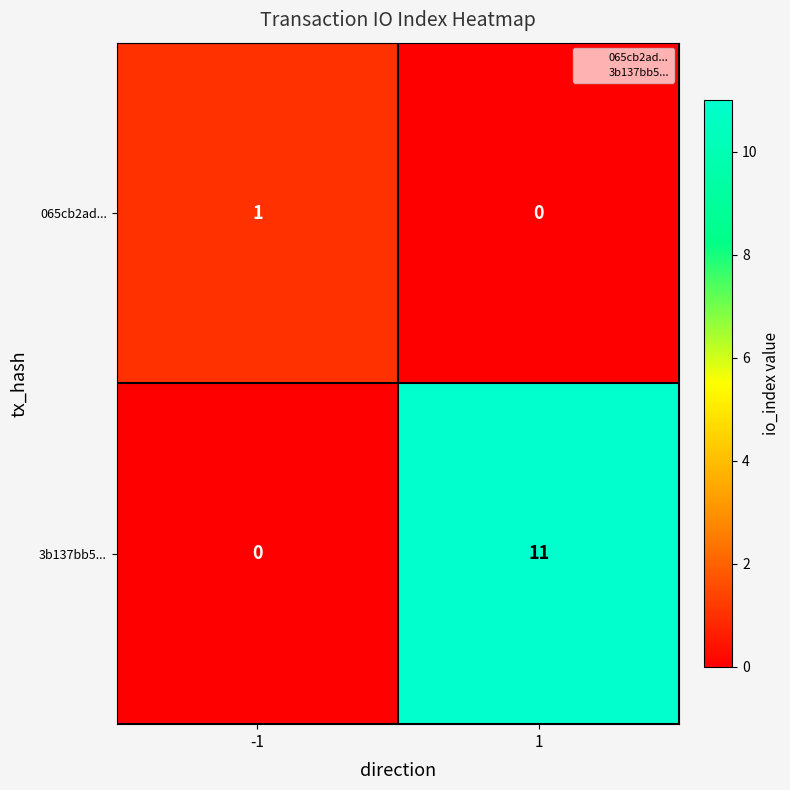

What is the total value across all series at 1?

11